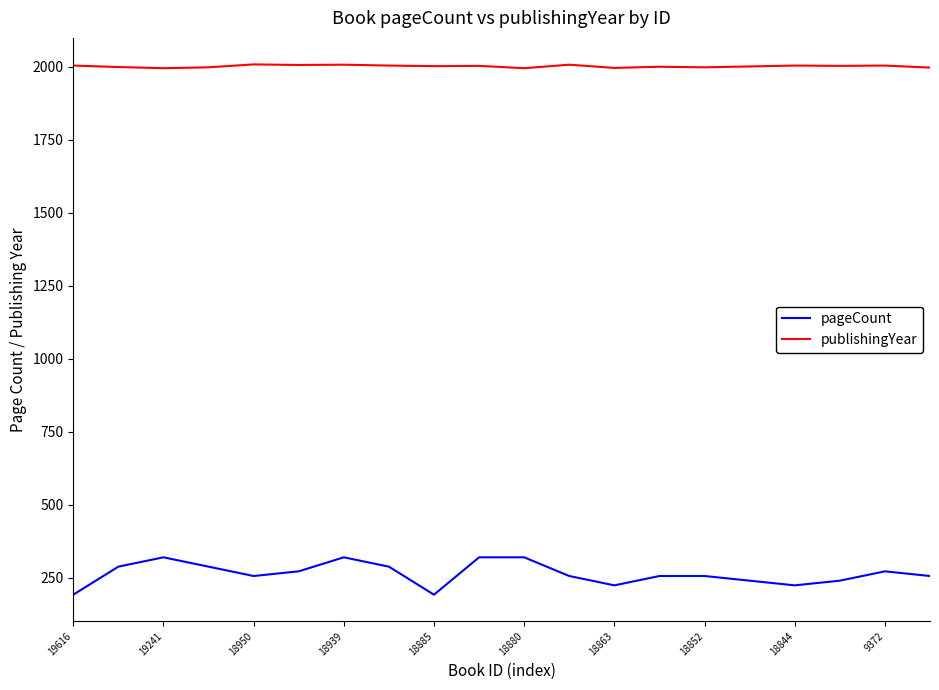

Rank the series by their average value, from lowest to highest.

pageCount, publishingYear